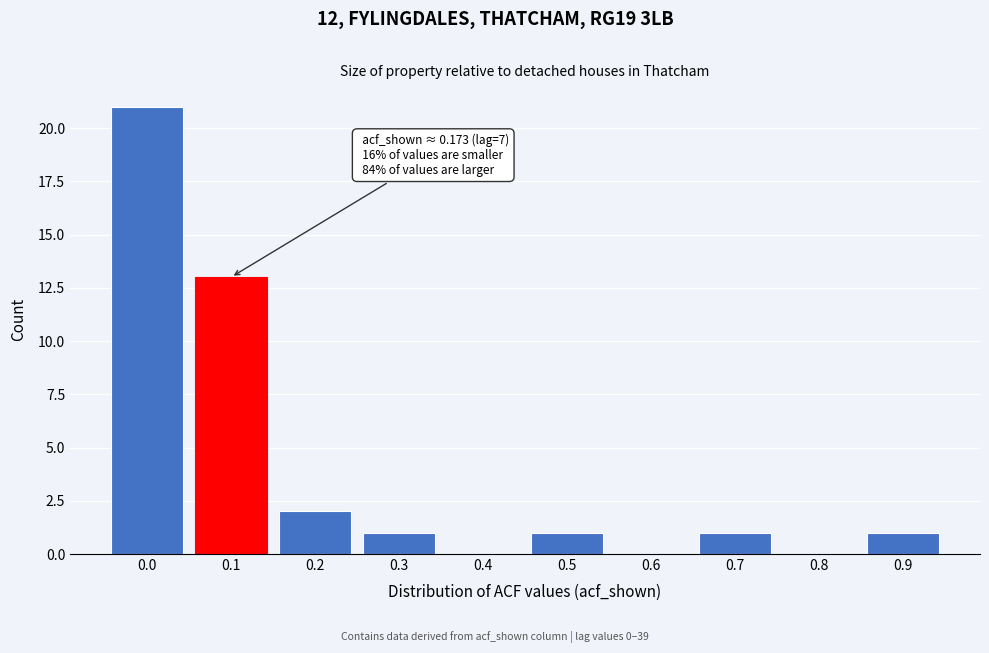

Reading right to left, extract all data points from this chart.

0.9=1	0.8=0	0.7=1	0.6=0	0.5=1	0.4=0	0.3=1	0.2=2	0.1=13	0.0=21